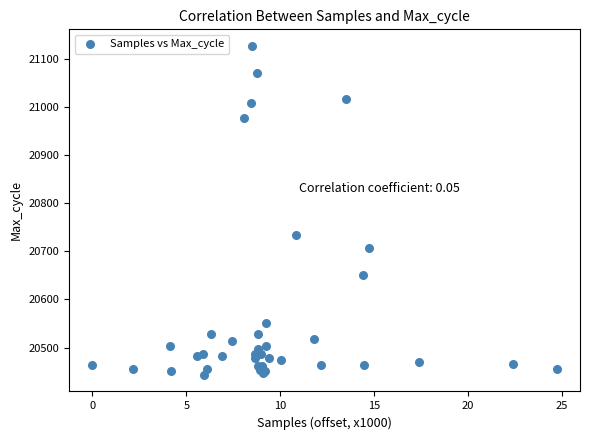

What Y value in the scatter plot is closest to 20785?

20734